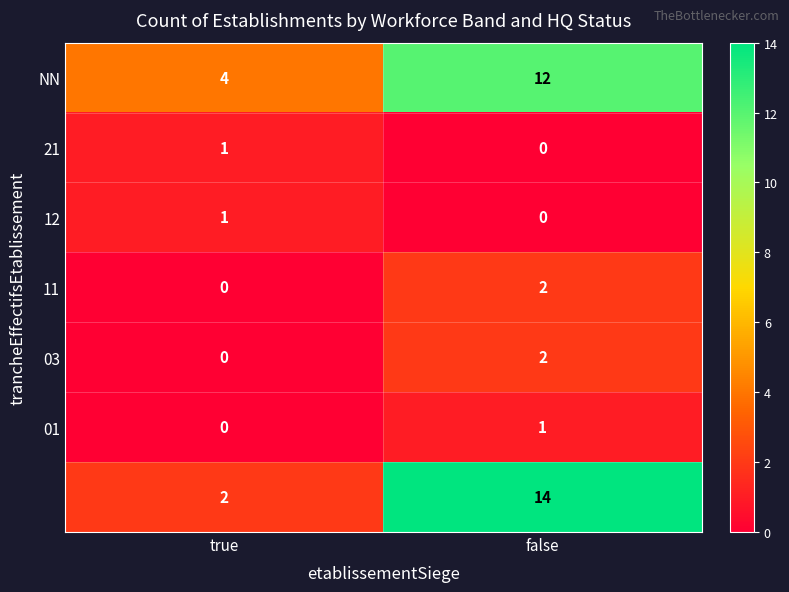

What is the spread (max minus min) of values at true?

4